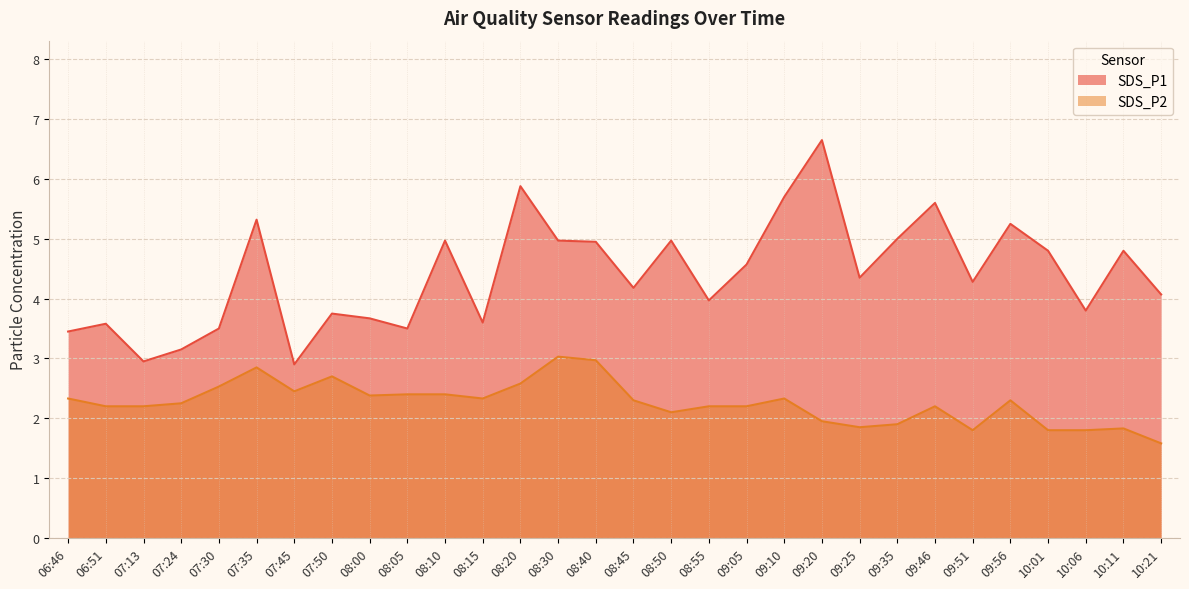

True or false: SDS_P1 and SDS_P2 intersect in this chart.

False